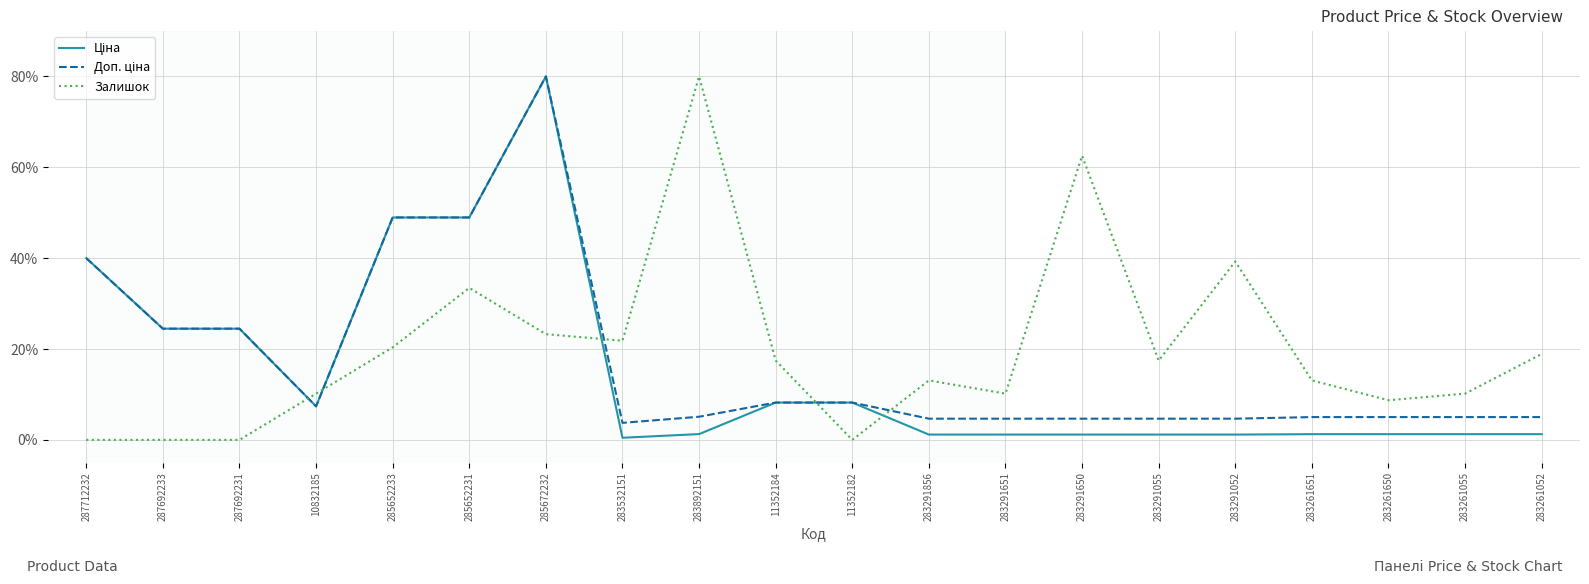

What position from the left is 287692233?

2